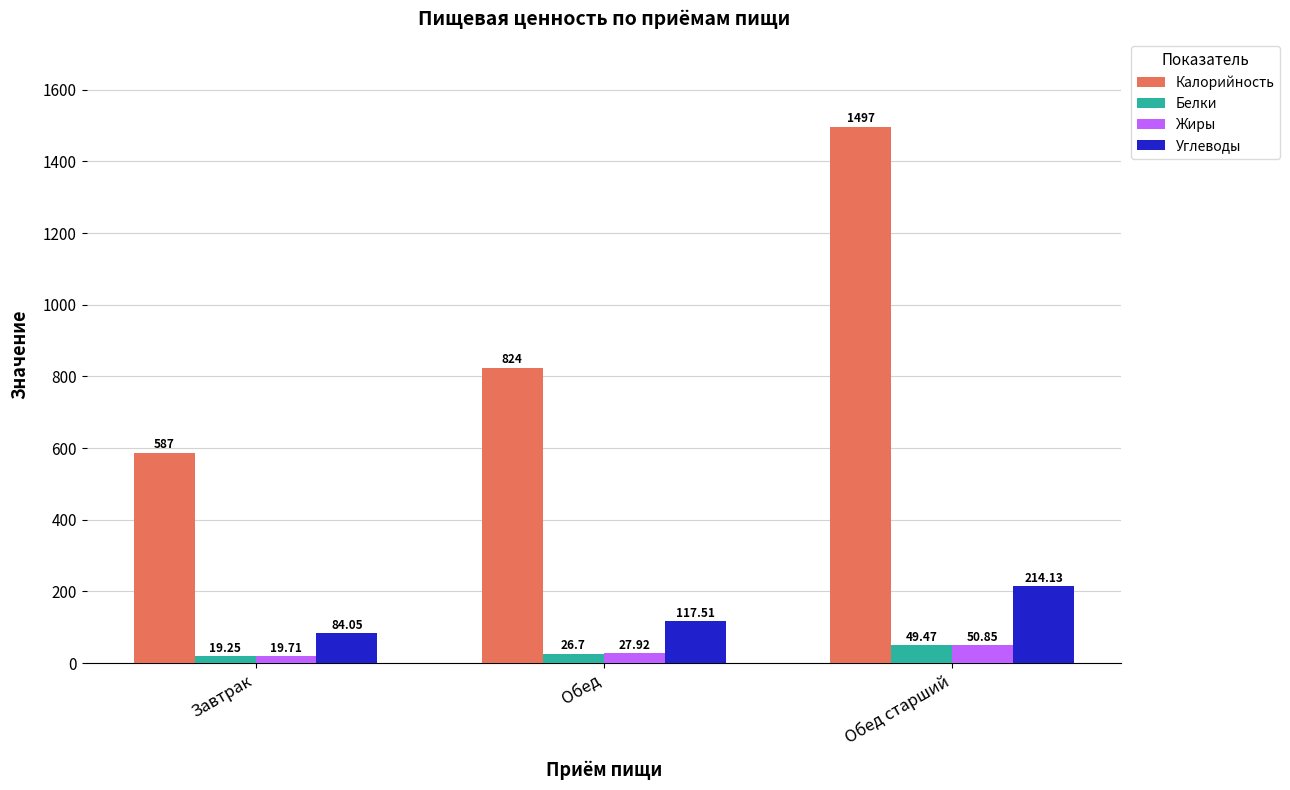

What is the difference between the maximum and second lowest values in the Калорийность series?

673.0